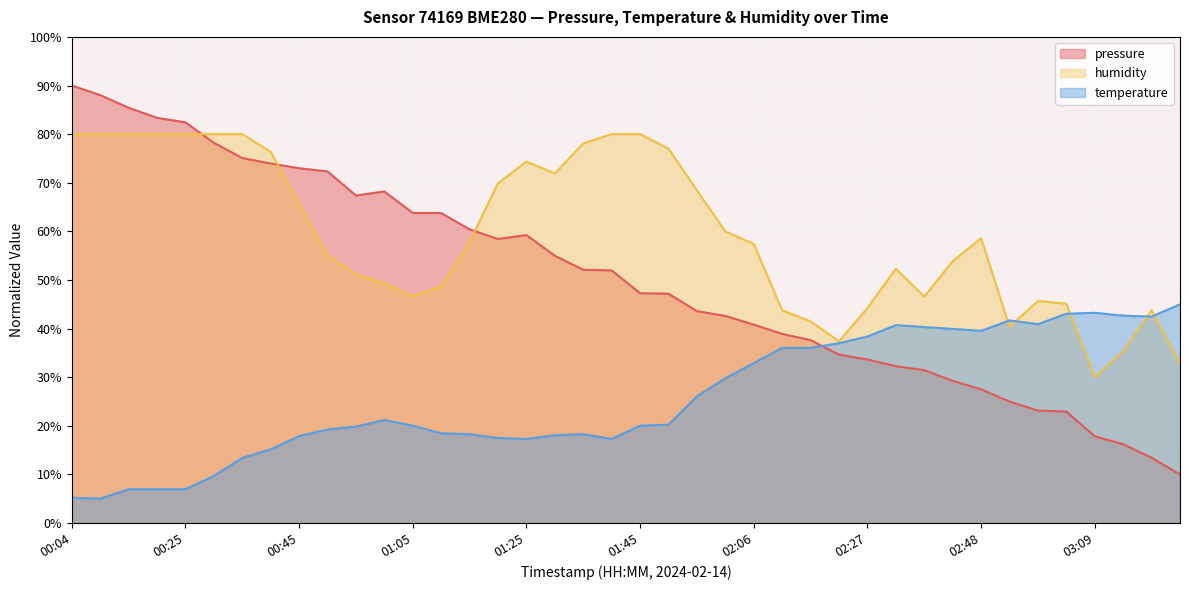

The humidity series shows 80.0 at 01:45. True or false?

True